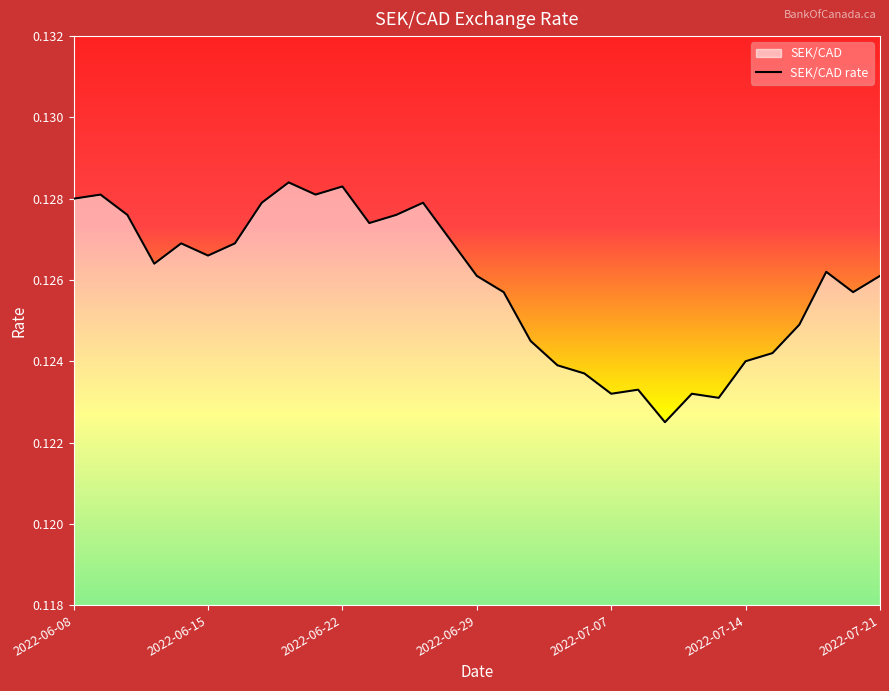

What is the sum of all values?

3.9